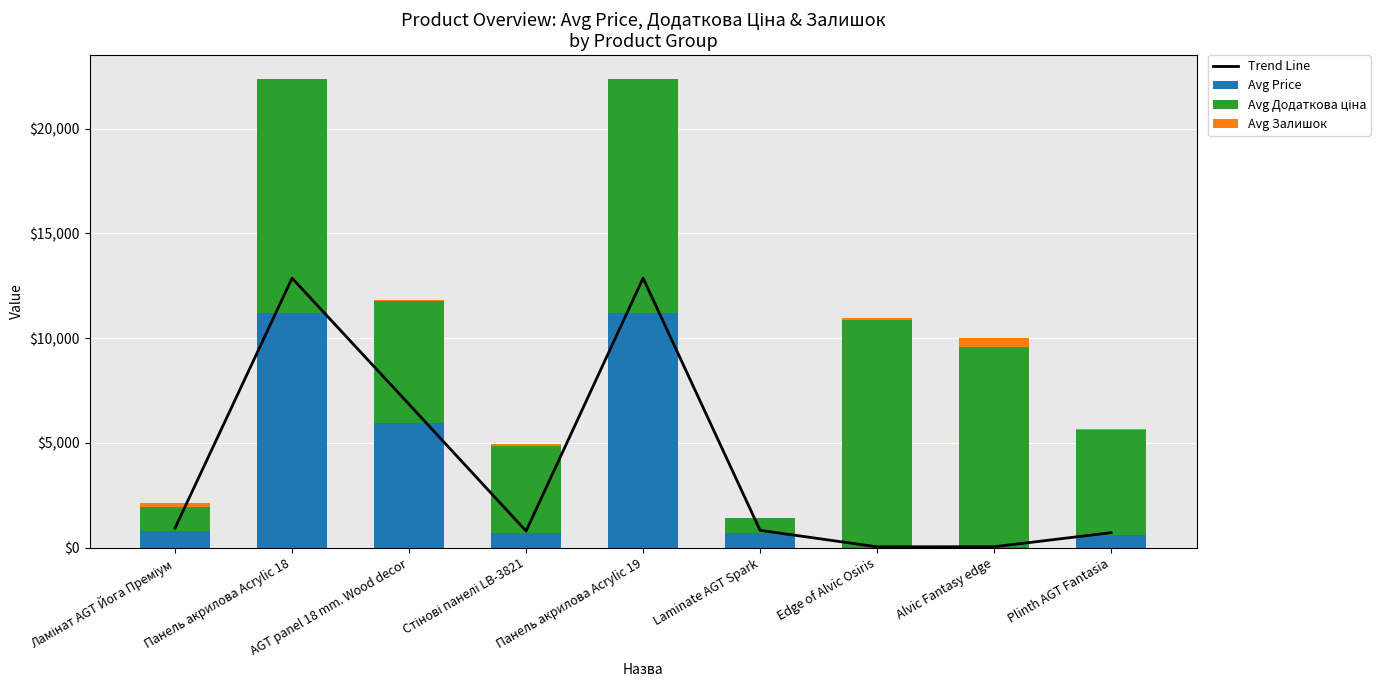

At Edge of Alvic Osiris, list the series in order from largest to smallest.

Avg Додаткова ціна, Avg Залишок, Trend Line, Avg Price